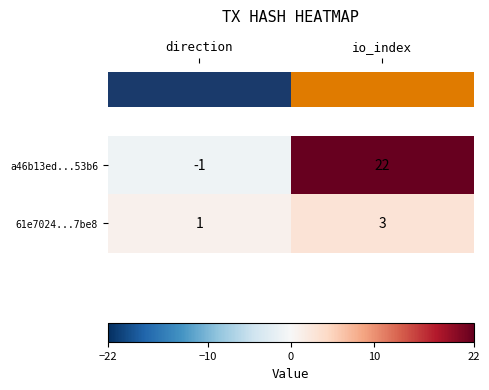

Which series has the widest spread of values?

a46b13ed...53b6